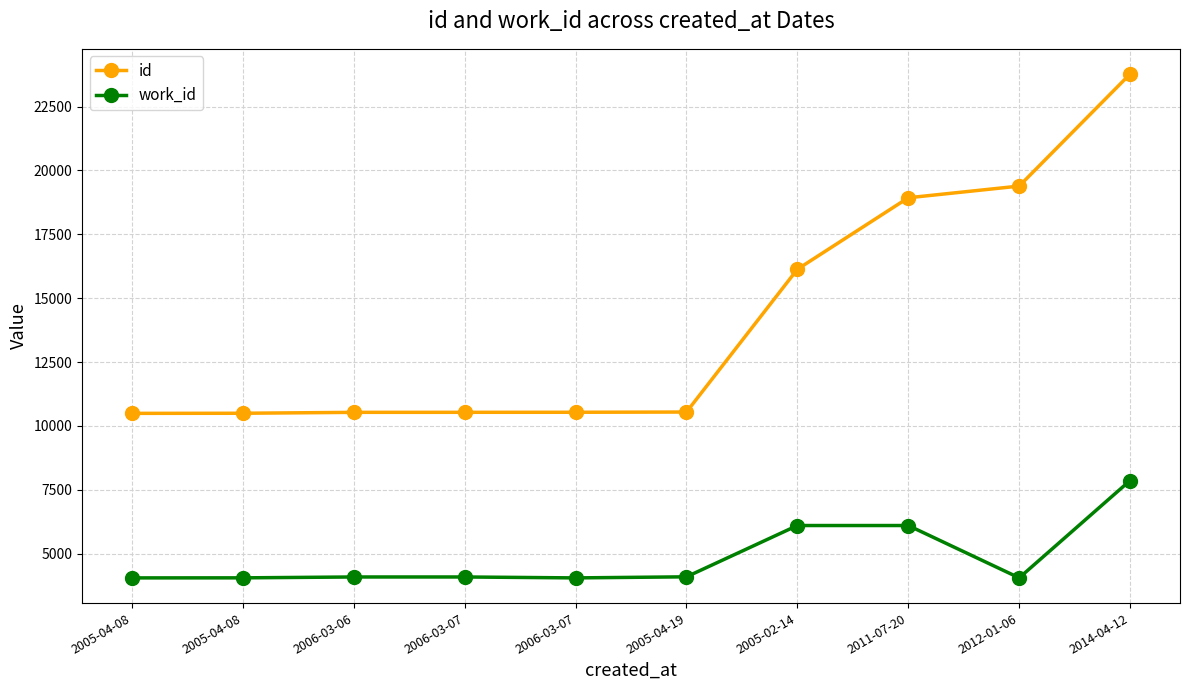

How many series are shown in this chart?

2